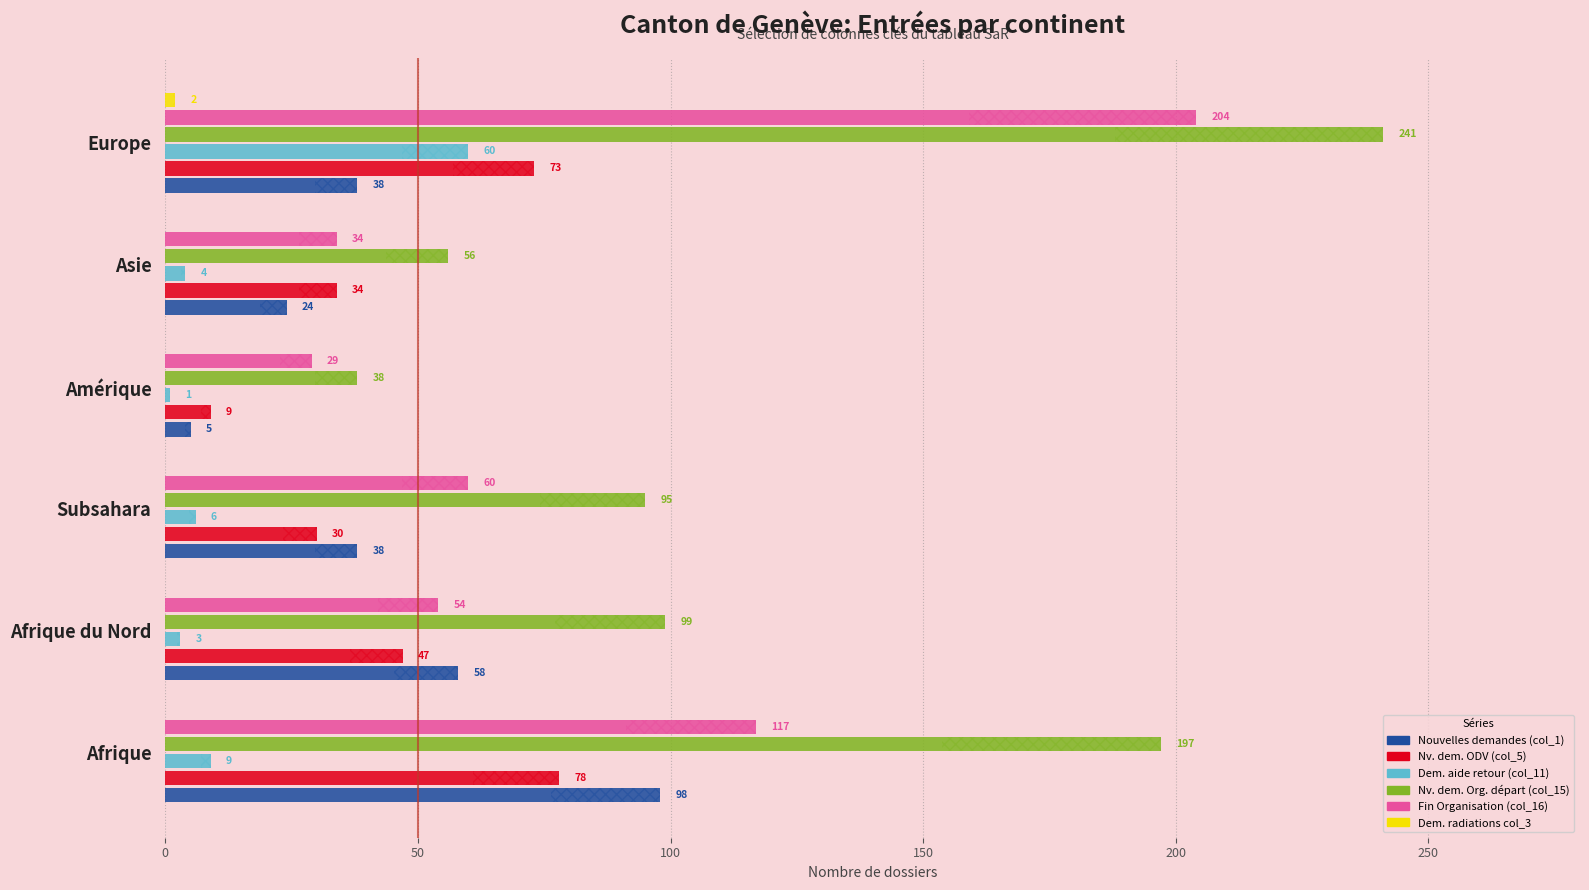

What are all the series names shown in the legend?

Nouvelles demandes (col_1), Nv. dem. ODV (col_5), Dem. aide retour (col_11), Nv. dem. Org. départ (col_15), Fin Organisation (col_16), Dem. radiations col_3